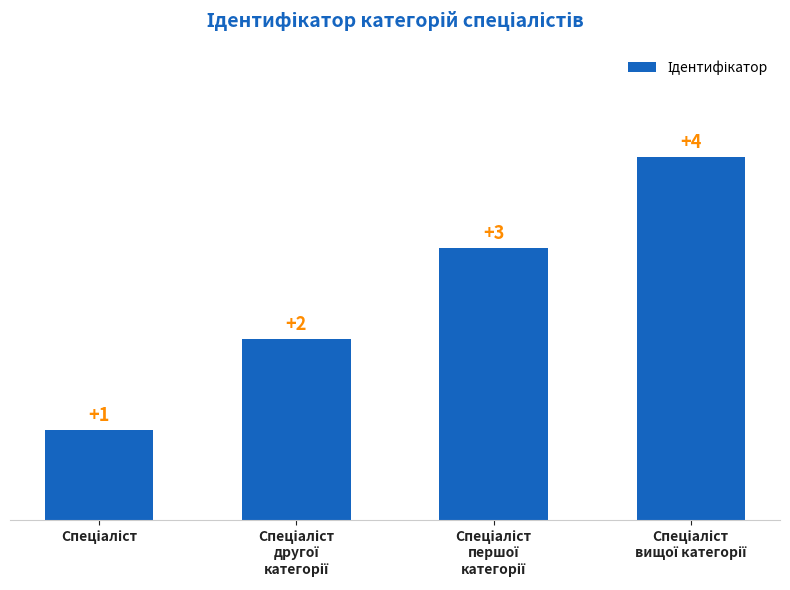

What is the sum of all values?

10